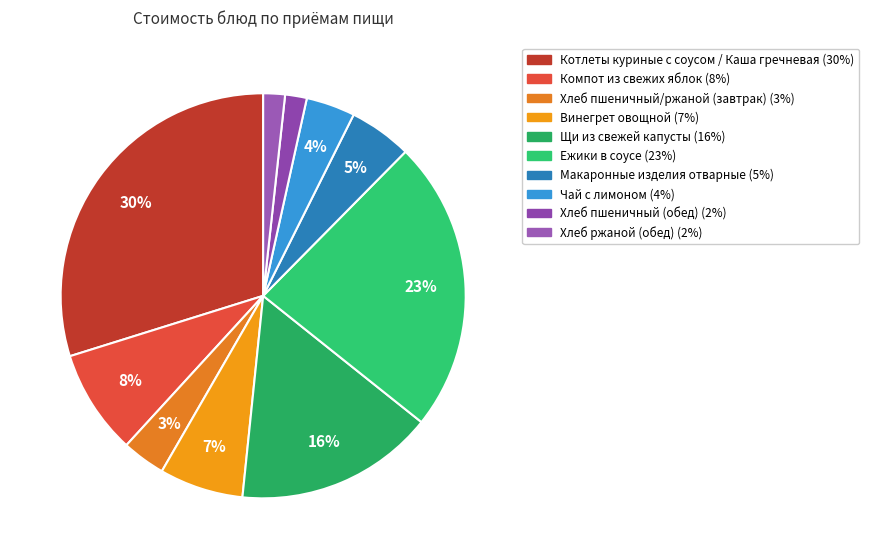

How many slices are in this pie chart?

10